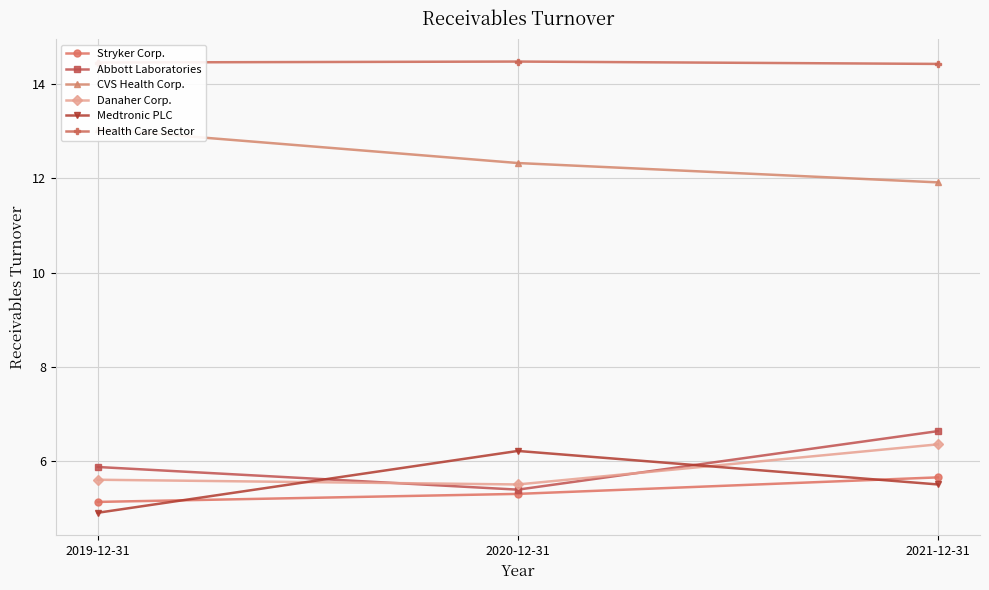

What position from the right is 2020-12-31?

2